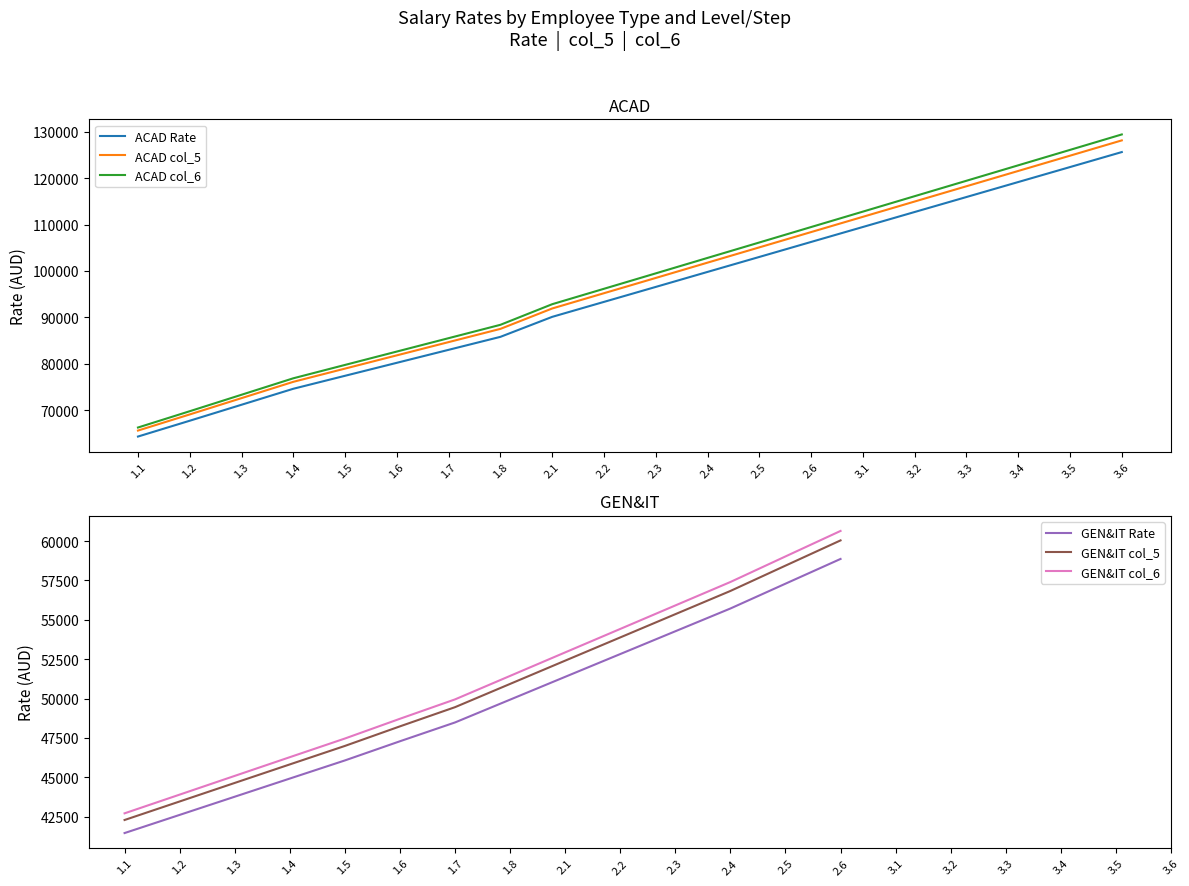

How many distinct data groups are displayed?

6